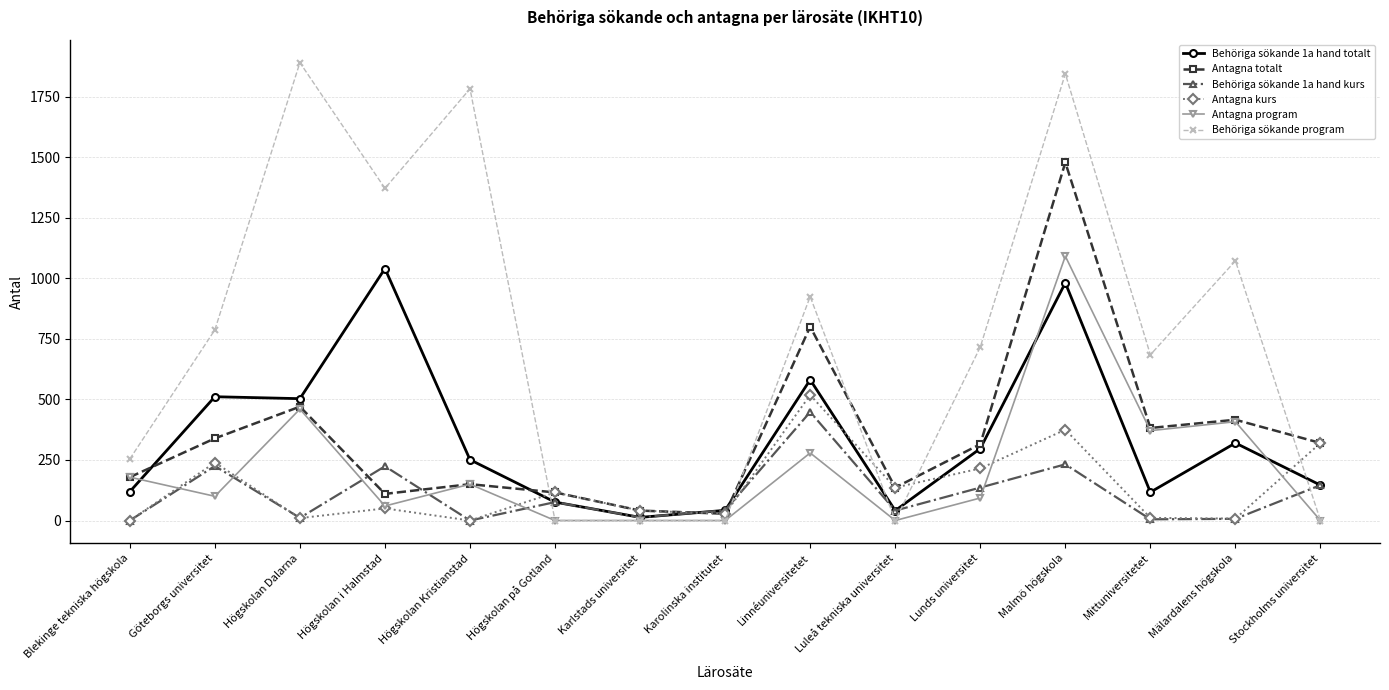

At which category does Antagna totalt reach its first local peak?

Högskolan Dalarna